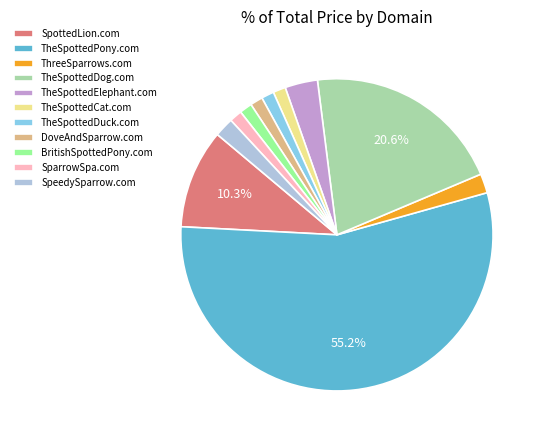

Which category accounts for the majority?

TheSpottedPony.com